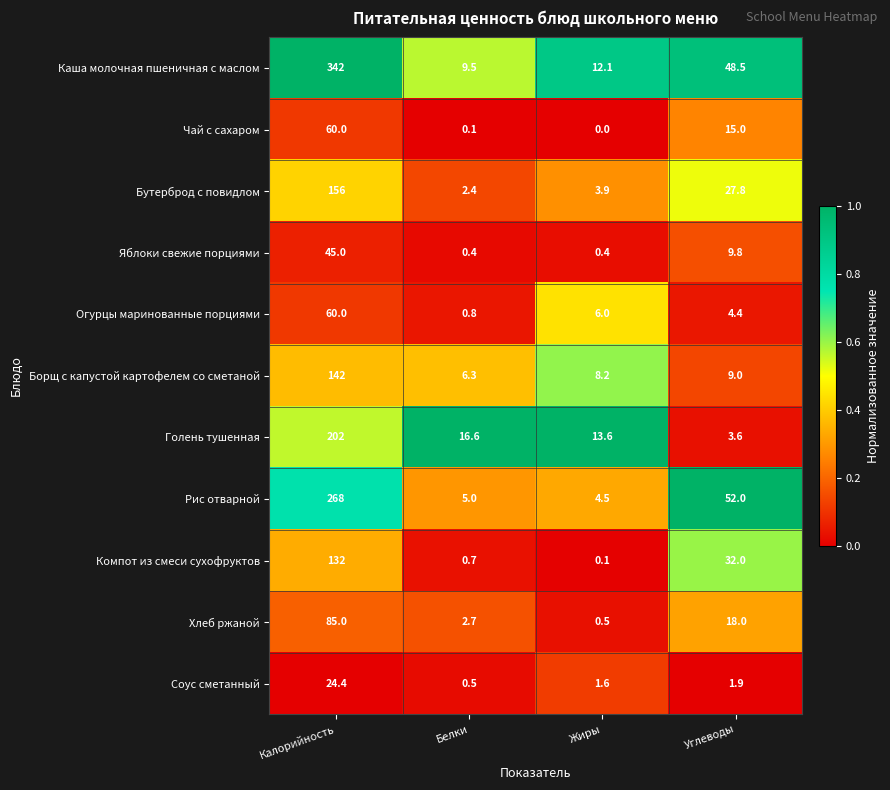

The value of Борщ с капустой картофелем со сметаной at Белки is 6.3. True or false?

True